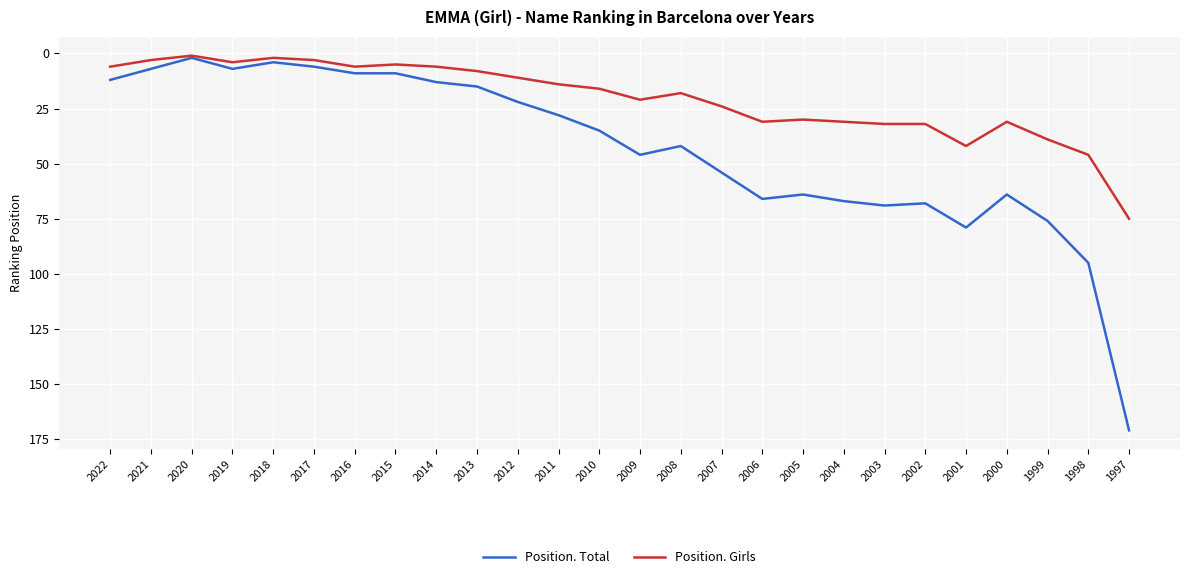

What are all the series names shown in the legend?

Position. Total, Position. Girls